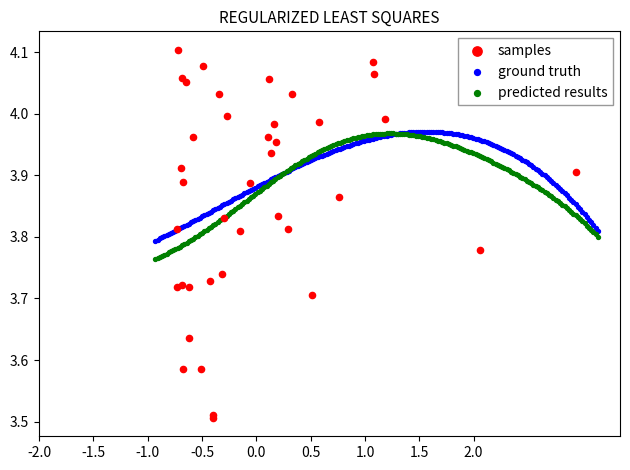

Which series has the largest Y range (max minus min)?

samples